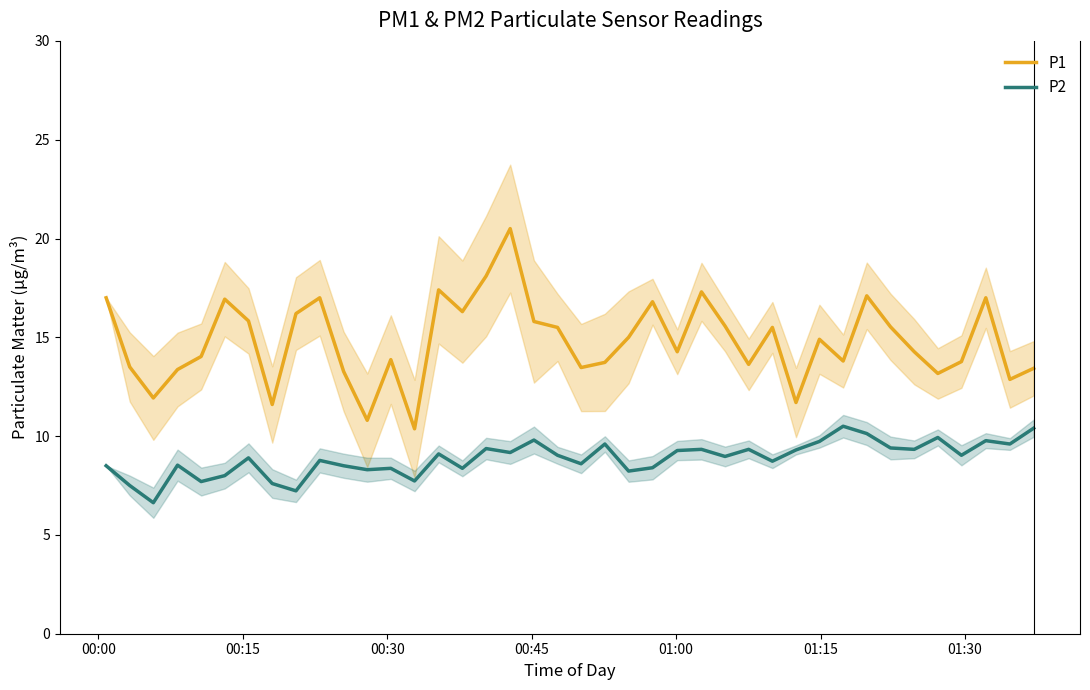

What is the maximum value for P2?

10.5